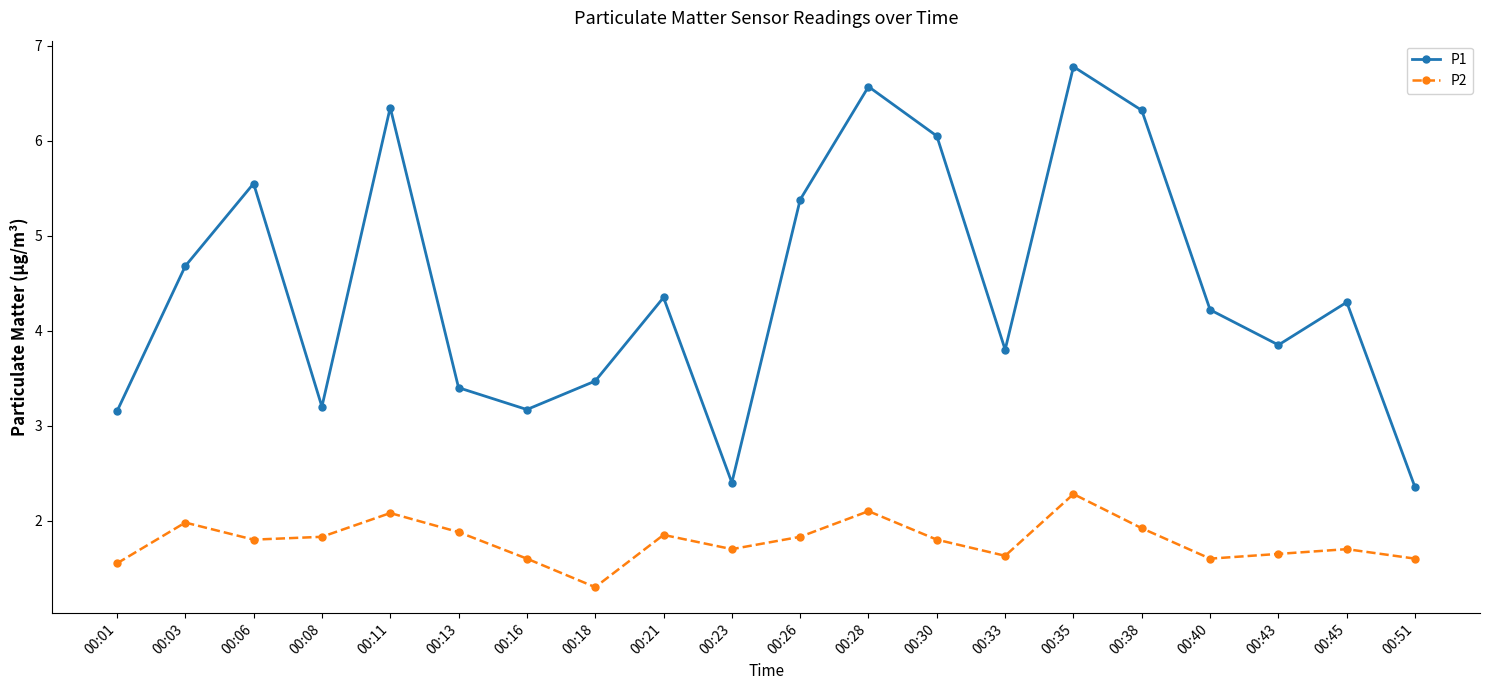

How many series are shown in this chart?

2